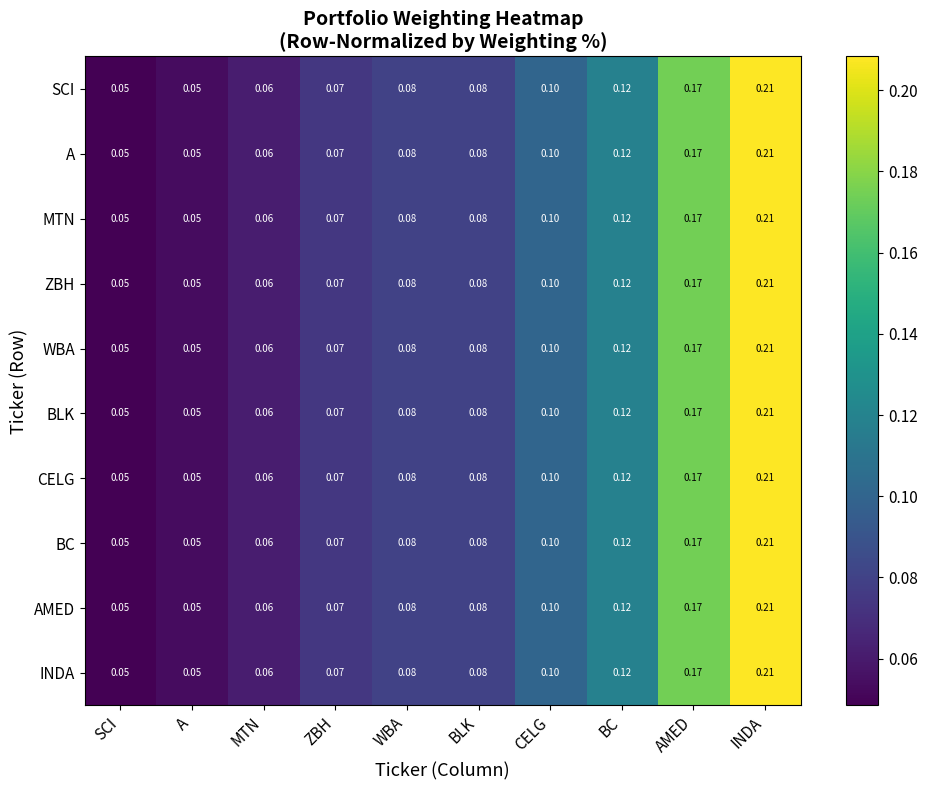

Is the value of AMED at SCI greater than the value of A at BC?

No